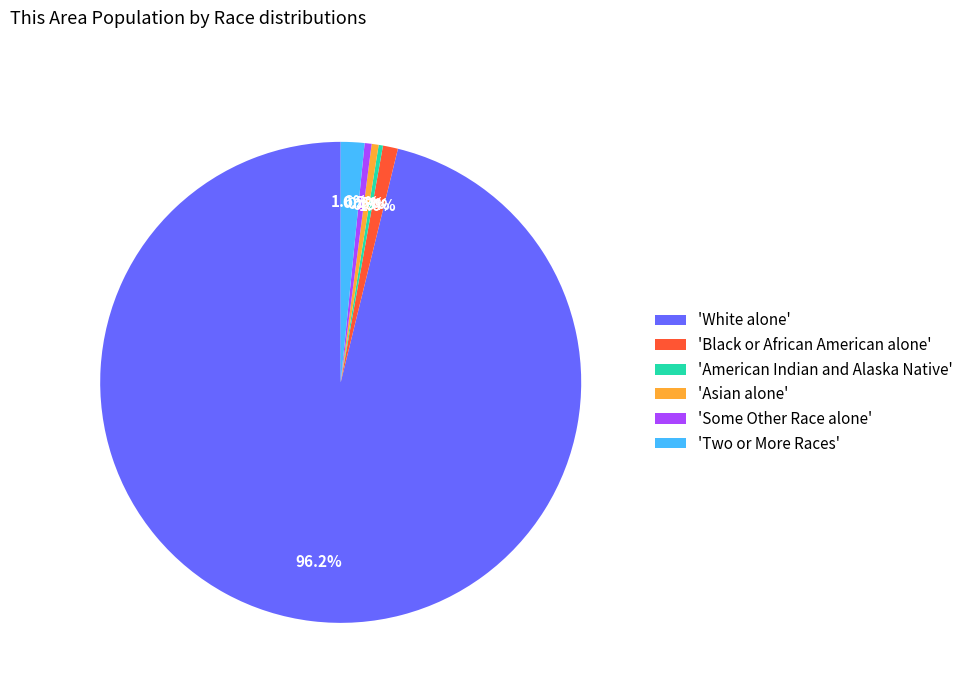

Do 'Some Other Race alone' and 'Two or More Races' together represent more than half of the pie?

No